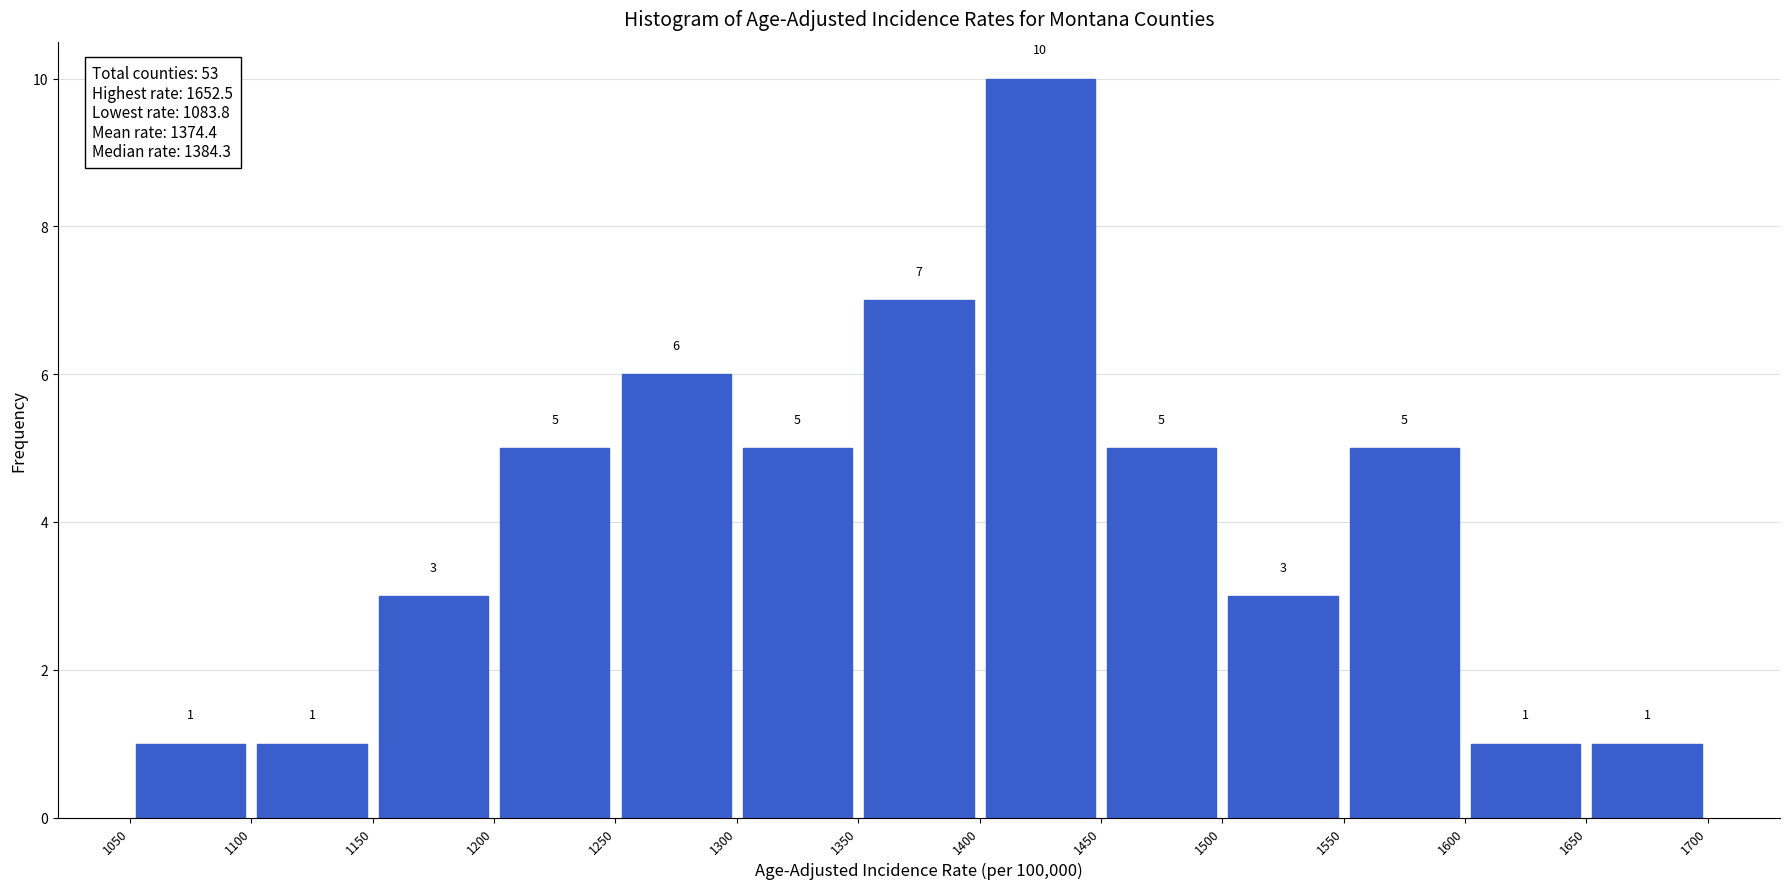

Reading left to right, transcribe this chart: for each bar, give the range it covers on the x-axis and its height.

1050 to 1100: 1
1100 to 1150: 1
1150 to 1200: 3
1200 to 1250: 5
1250 to 1300: 6
1300 to 1350: 5
1350 to 1400: 7
1400 to 1450: 10
1450 to 1500: 5
1500 to 1550: 3
1550 to 1600: 5
1600 to 1650: 1
1650 to 1700: 1